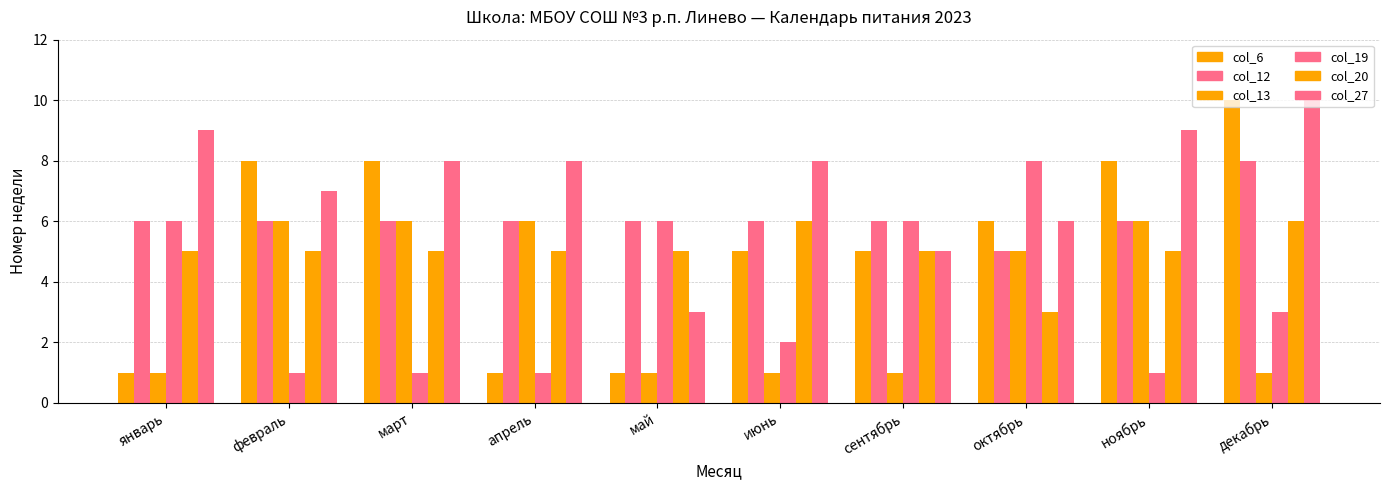

How many series are shown in this chart?

6